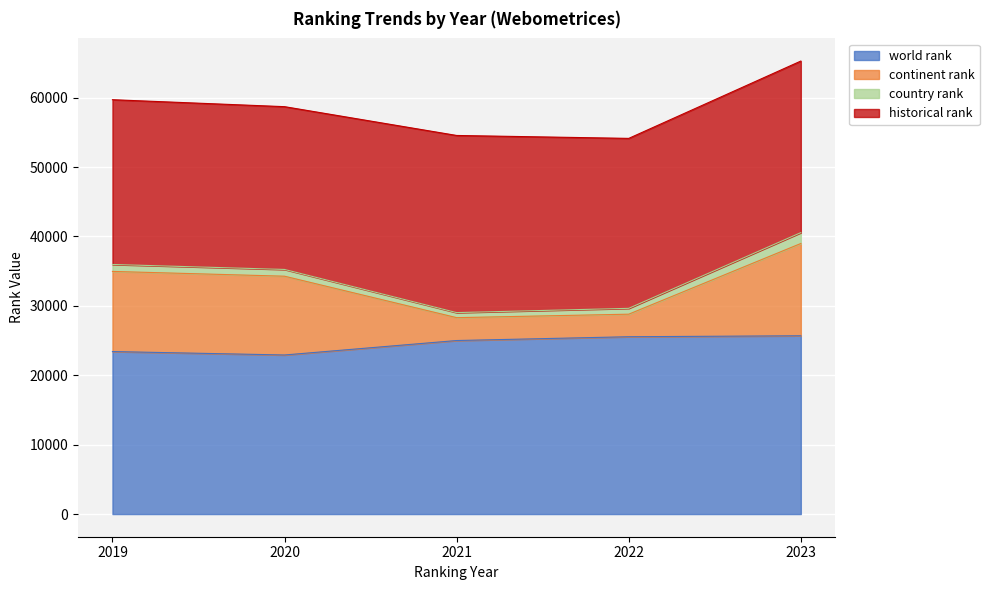

The value of world rank at 2021 is 42364.2. True or false?

False